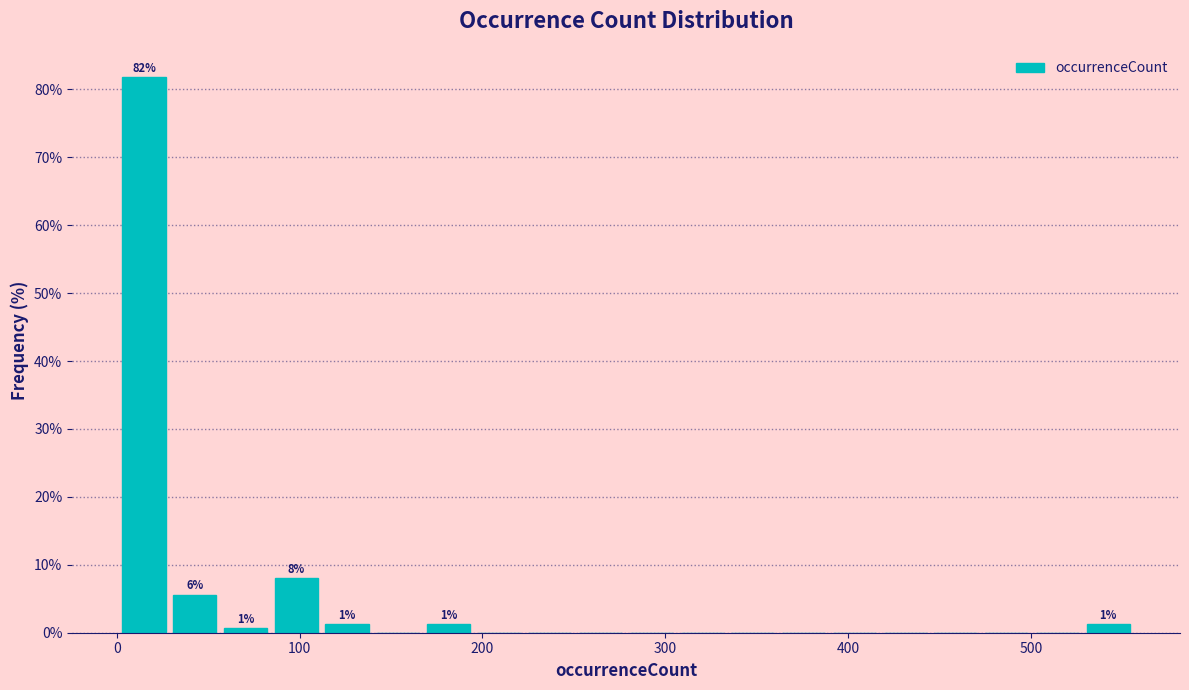

Around what value on the x-axis is the tallest bar? Give the approximate position of its centre, as read against the axis.

10